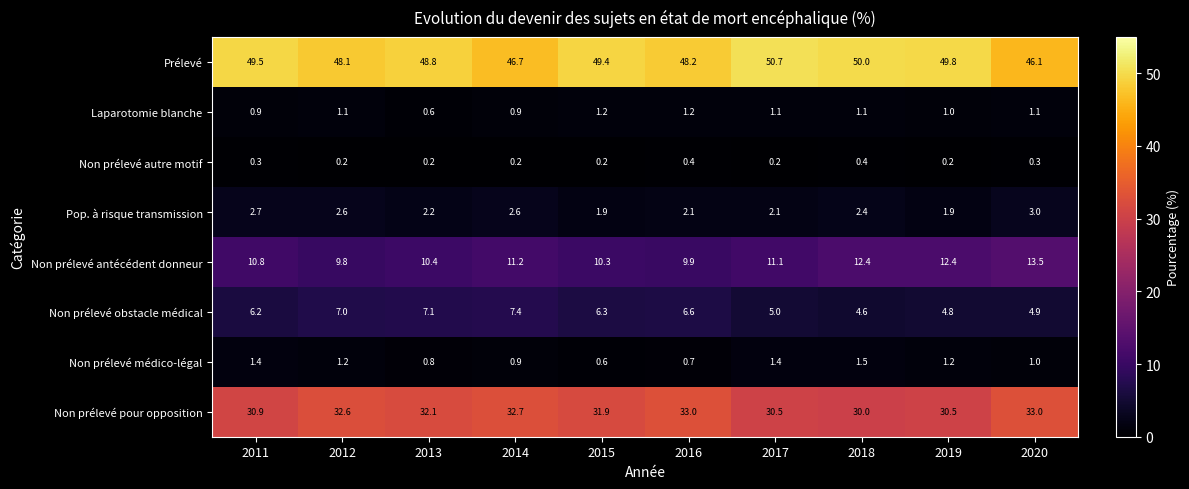

Rank the categories by Non prélevé obstacle médical value from highest to lowest.

2014, 2013, 2012, 2016, 2015, 2011, 2017, 2020, 2019, 2018